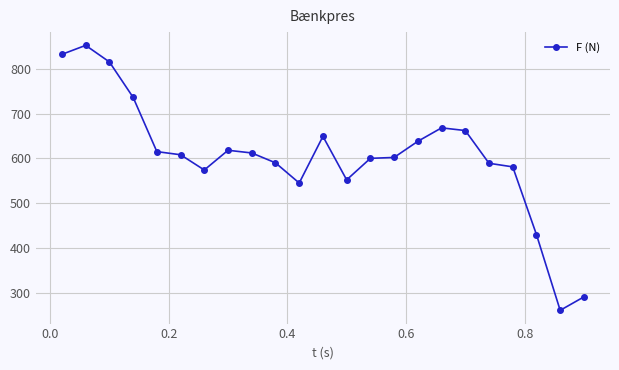

Does the chart have visible grid lines?

Yes